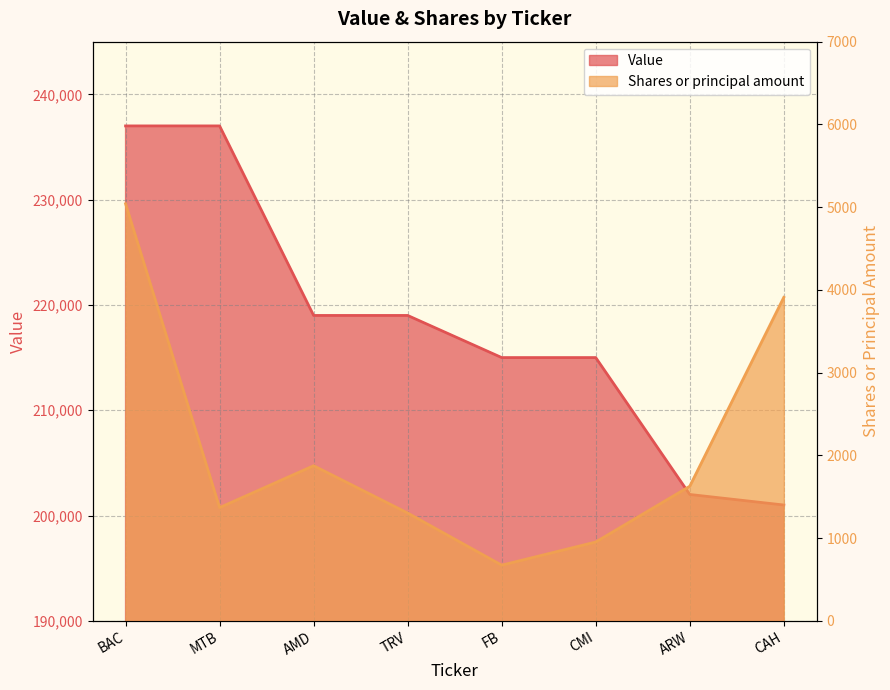

How many data points in Value are less than 219000?

4